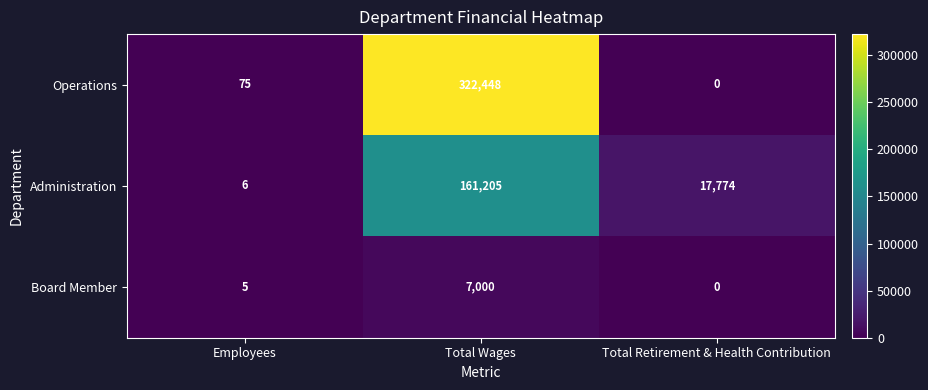

Count the number of data series in this chart.

3